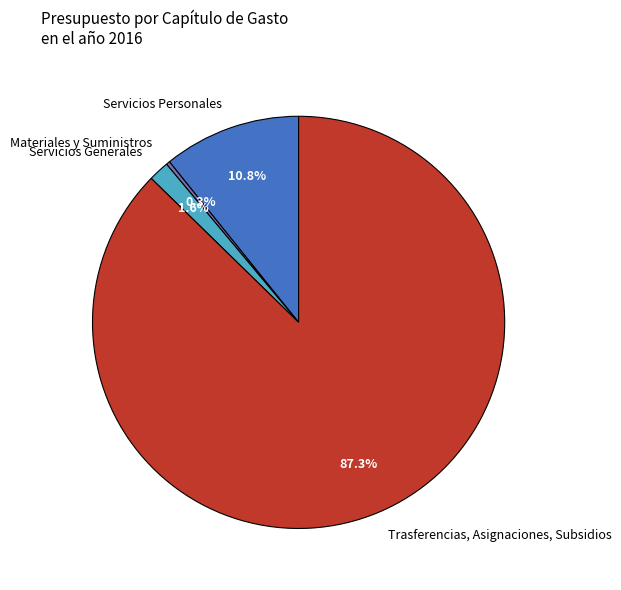

Which slice is the largest?

Trasferencias, Asignaciones, Subsidios